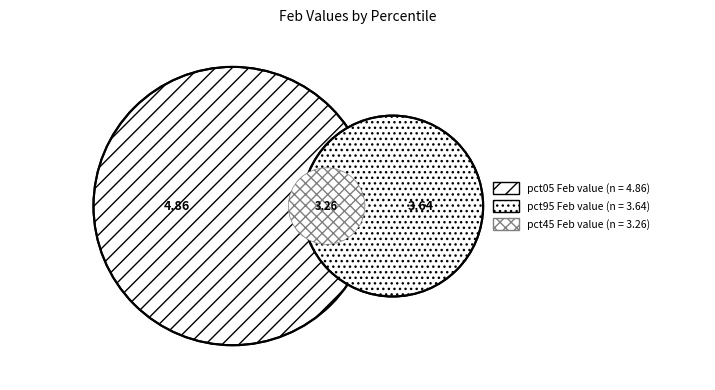

Which category has the biggest portion of the pie?

pct05